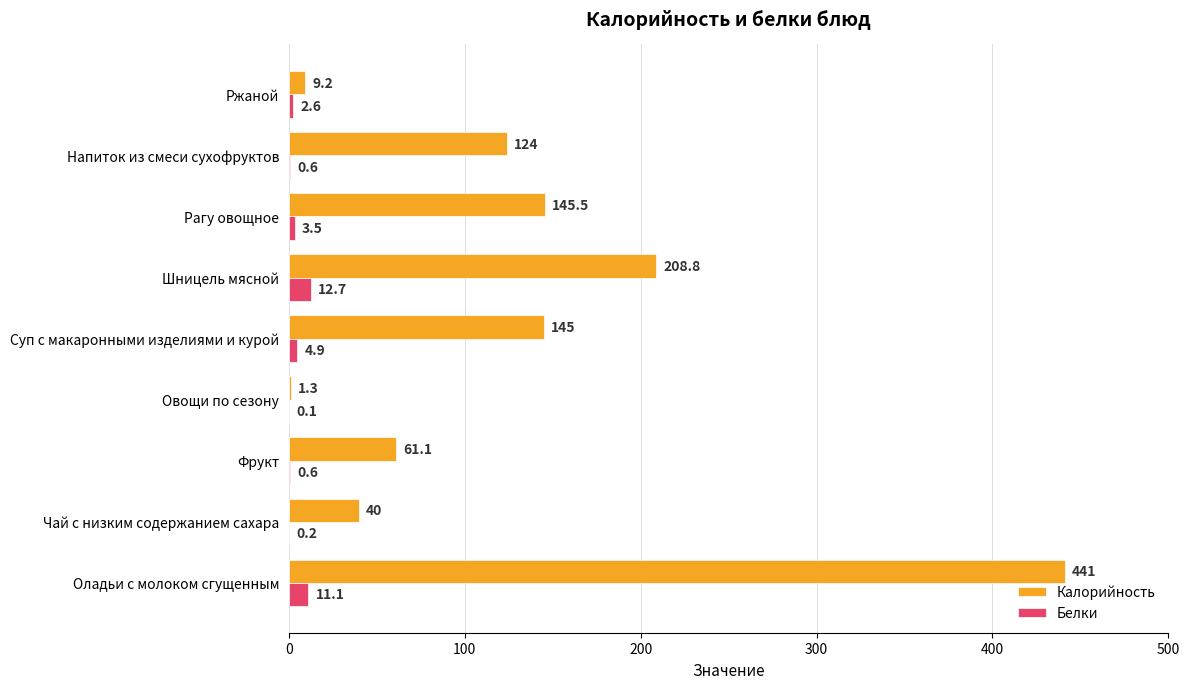

What is the sum of the Калорийность values at Шницель мясной and Ржаной?

218.0